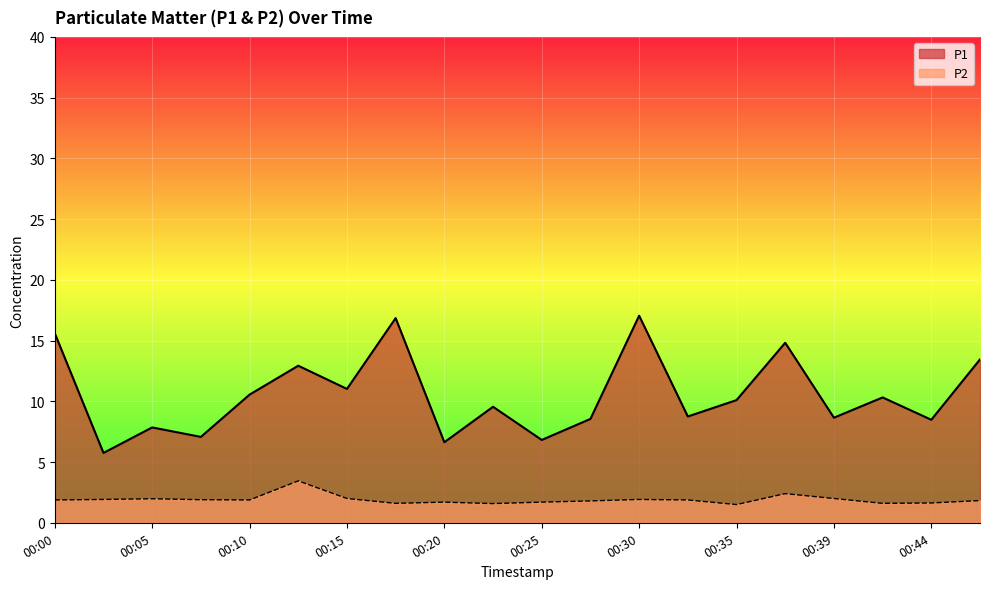

Reading left to right, list all the values displayed in this chart.

P1: 15.6	5.8	7.8	7.1	10.6	12.9	11.0	16.9	6.6	9.6	6.8	8.6	17.1	8.8	10.1	14.8	8.7	10.3	8.5	13.4
P2: 1.9	1.9	2.0	1.9	1.9	3.5	2.0	1.6	1.7	1.6	1.7	1.8	1.9	1.9	1.5	2.4	2.0	1.6	1.6	1.8